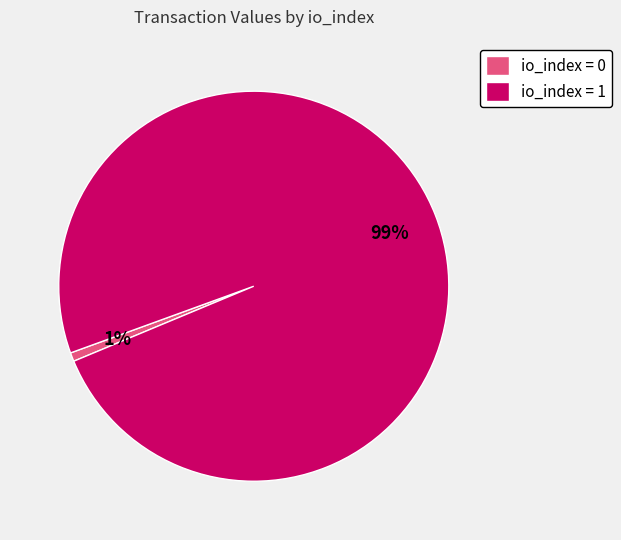

To the nearest percent, what portion does io_index = 1 represent?

99%